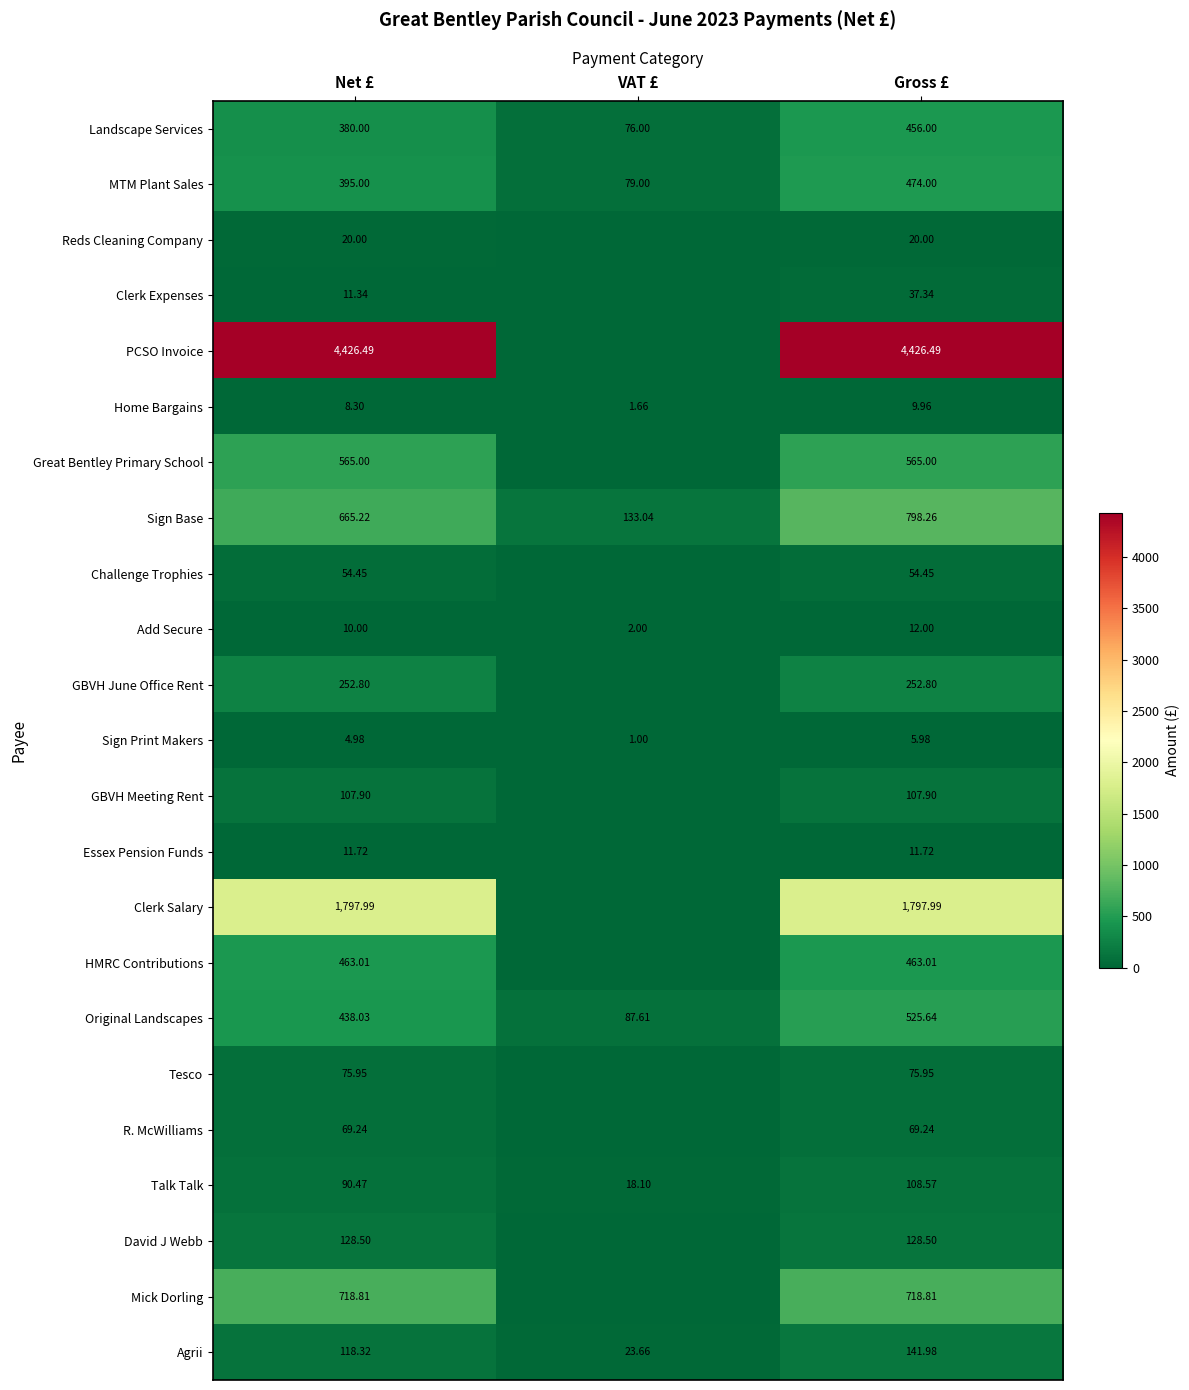

Is the value of Home Bargains at Net £ greater than the value of David J Webb at Net £?

No